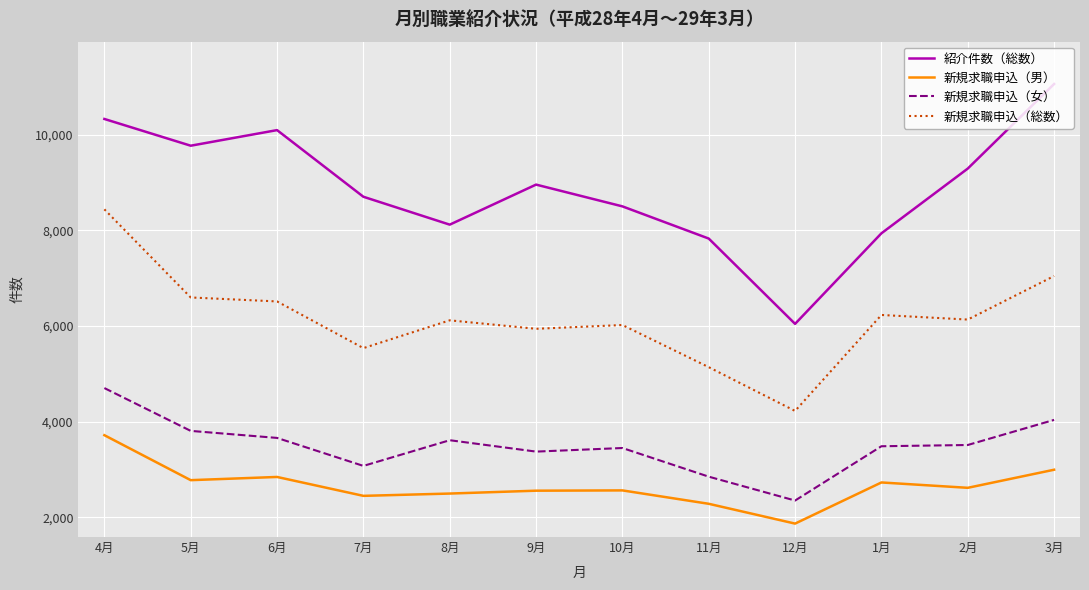

What is the difference between the maximum and minimum values in the 新規求職申込（女） series?

2351